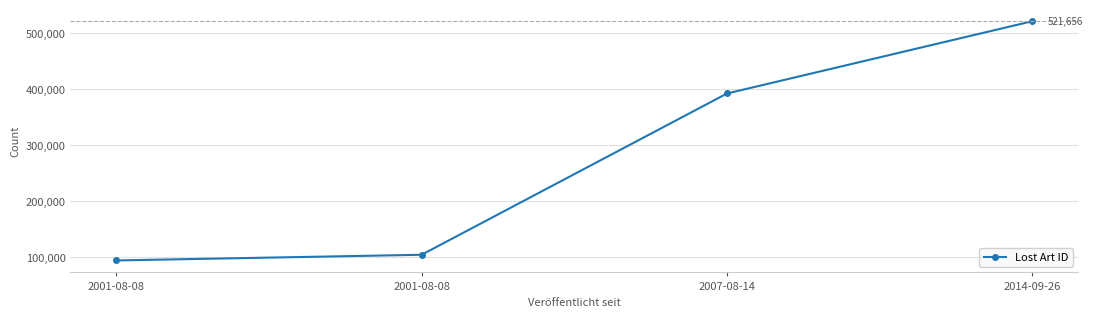

What value does the data have at 2001-08-08?

93278